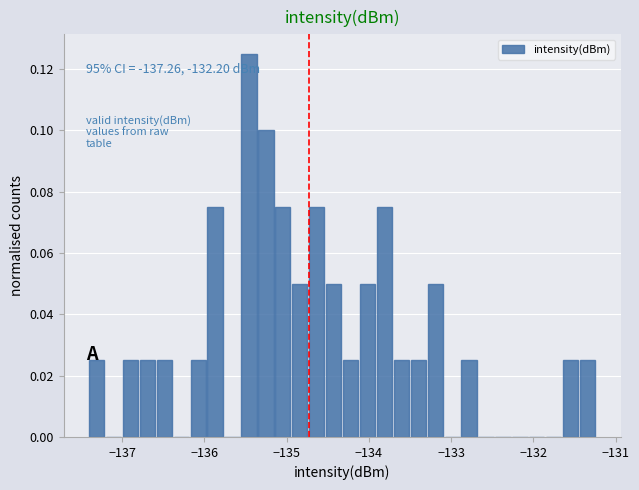

Around what value on the x-axis is the tallest bar? Give the approximate position of its centre, as read against the axis.

-135.5